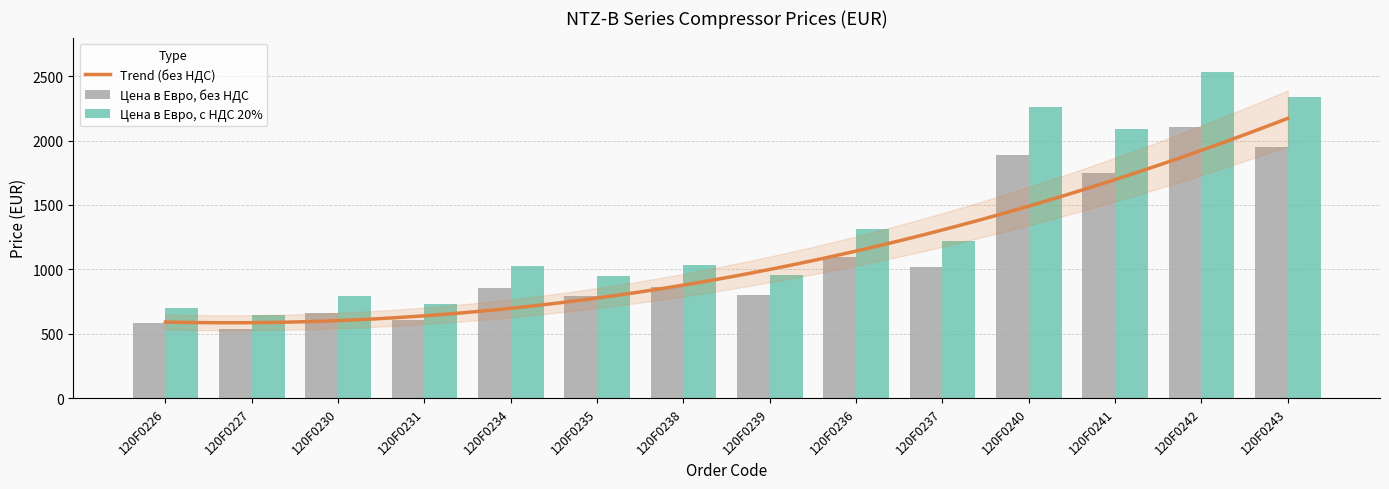

The Цена в Евро, без НДС series shows 1014.5 at 120F0237. True or false?

True